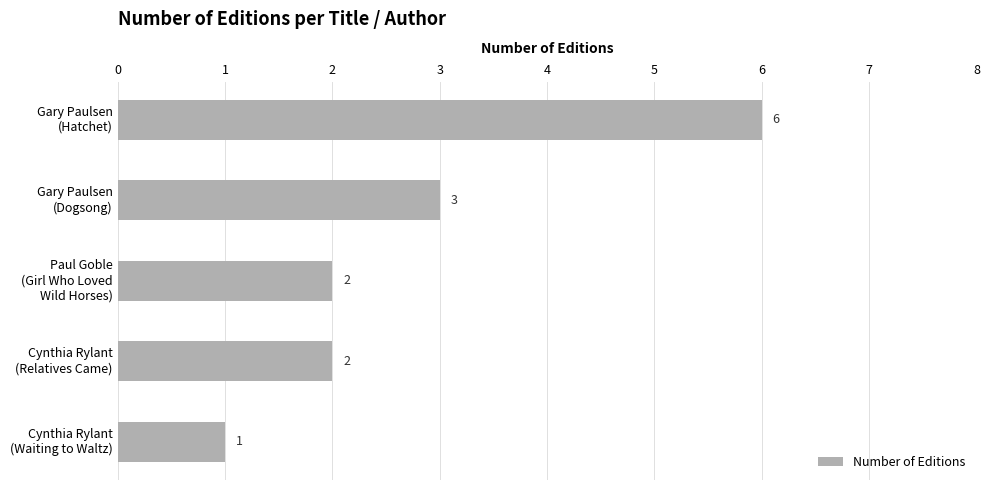

How many values are between 2 and 3?

3